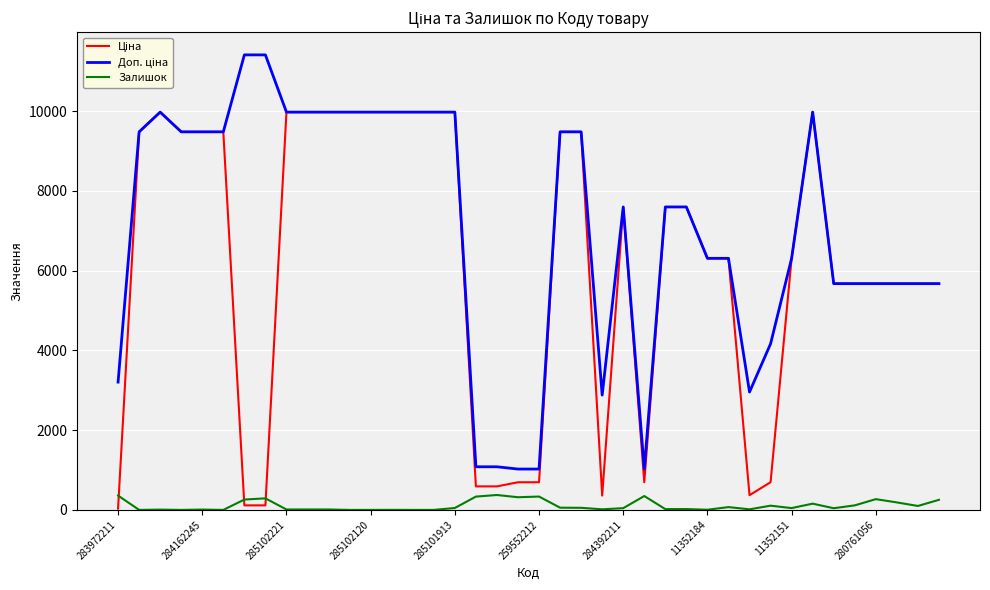

What is the greatest value displayed?

11410.0